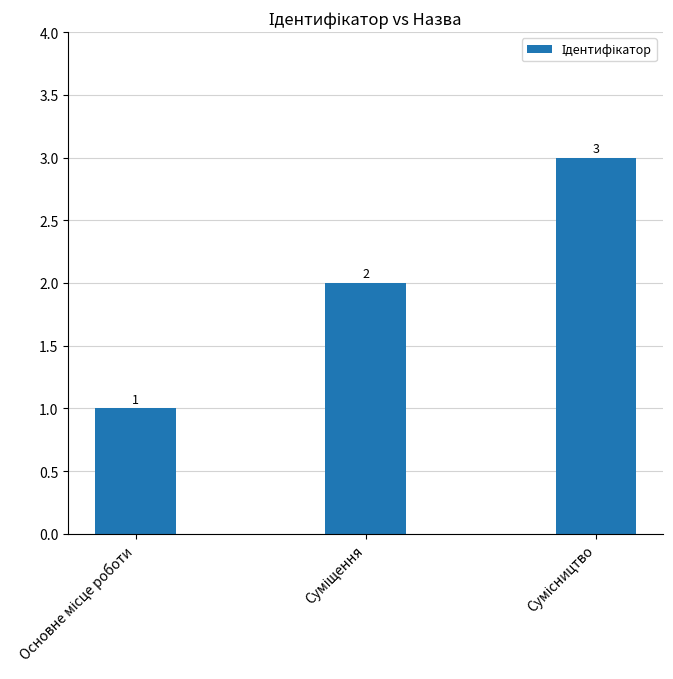

Count the values in the range 1 to 3.

3